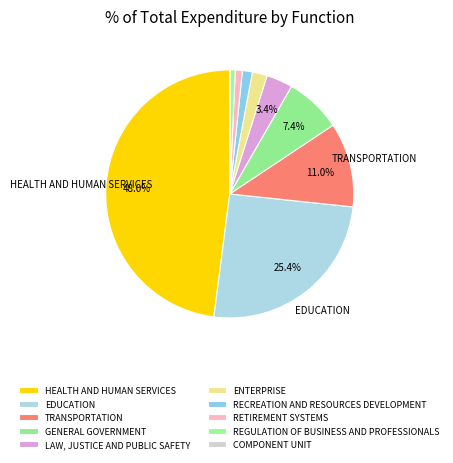

To the nearest percent, what percentage of the pie is EDUCATION?

25%